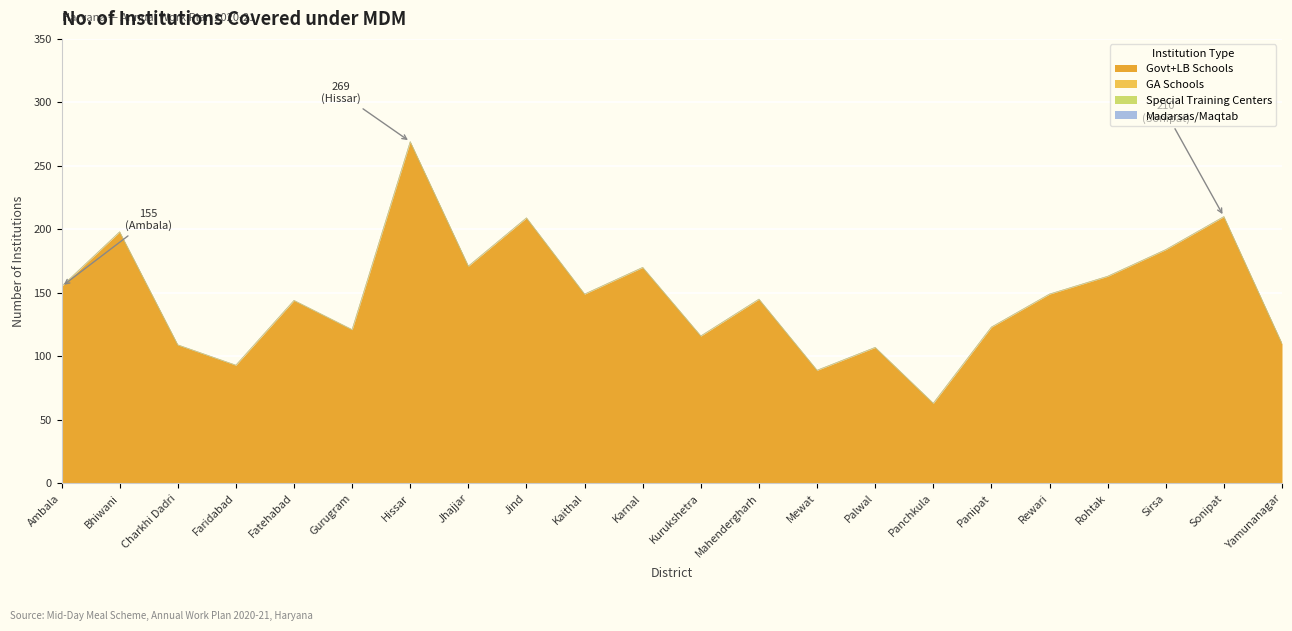

Reading left to right, extract all data points from this chart.

Govt+LB Schools: 155	198	109	93	144	121	269	171	209	149	170	116	145	89	107	63	123	149	163	184	210	110
GA Schools: 0	0	0	0	0	0	0	0	0	0	0	0	0	0	0	0	0	0	0	0	0	0
Special Training Centers: 0	0	0	0	0	0	0	0	0	0	0	0	0	0	0	0	0	0	0	0	0	0
Madarsas/Maqtab: 0	0	0	0	0	0	0	0	0	0	0	0	0	0	0	0	0	0	0	0	0	0